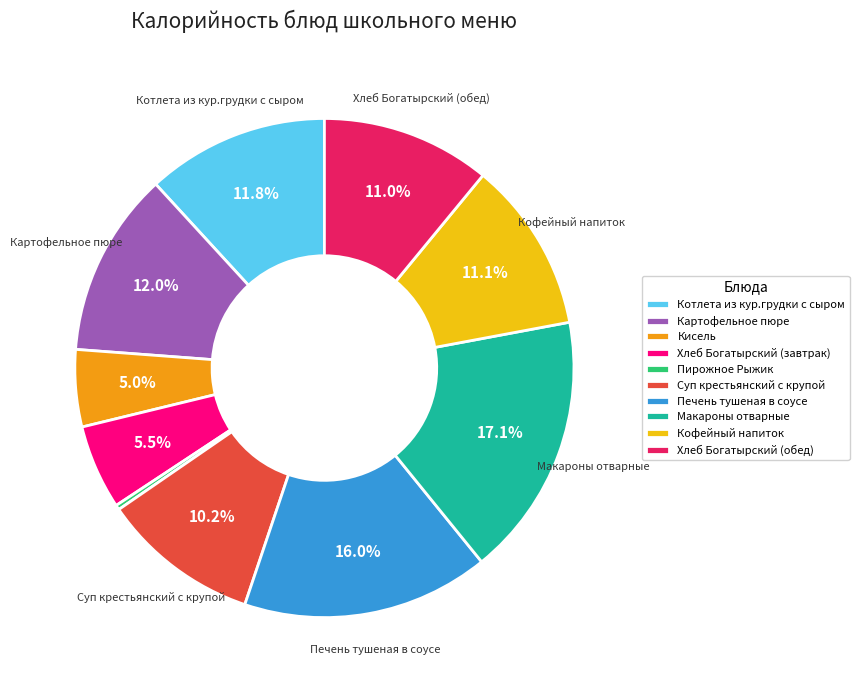

How many segments does this pie chart have?

10